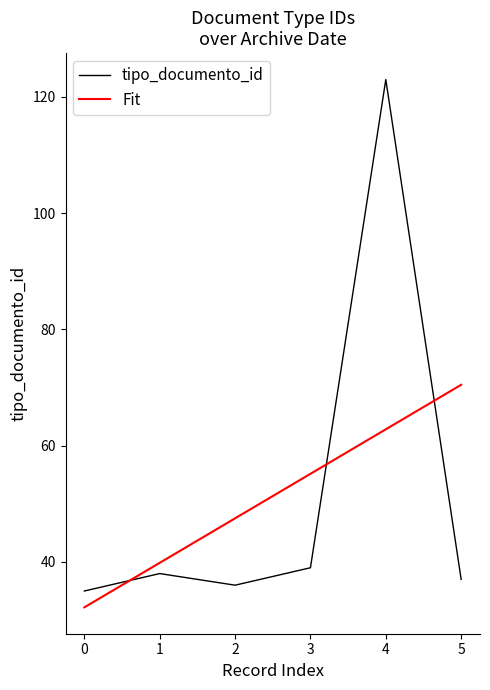

What is the total value across all series at 4?

185.8